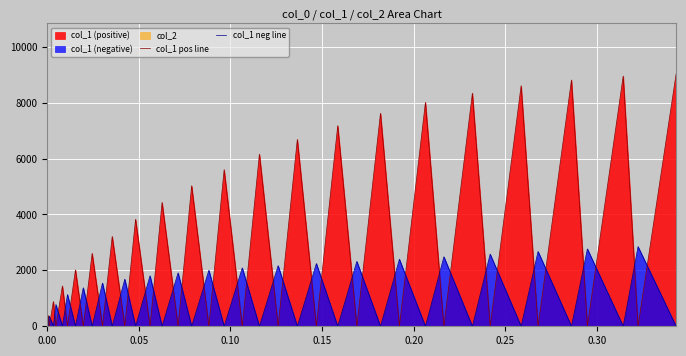

Which series has the largest total across all categories?

col_1 pos line